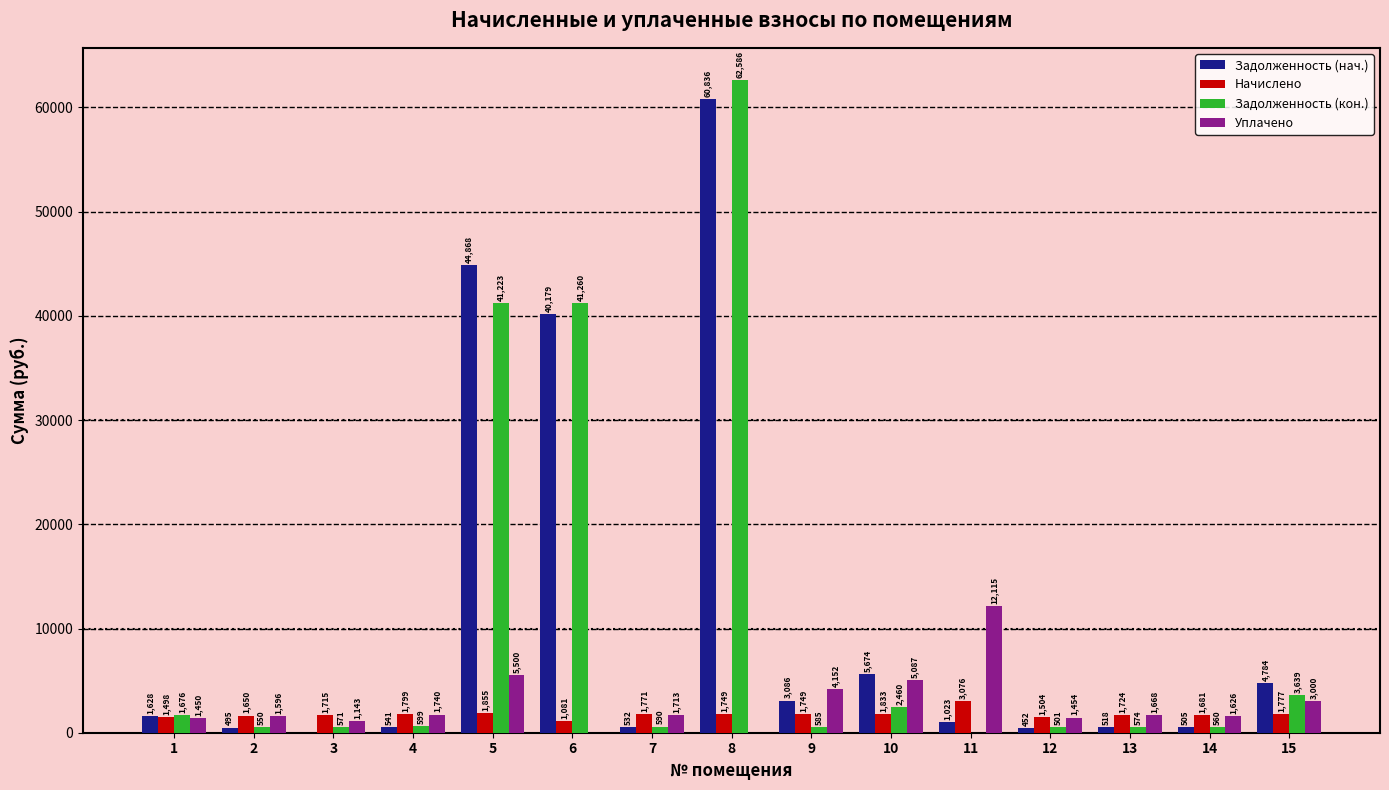

What is the total value across all series at 10?

15056.1